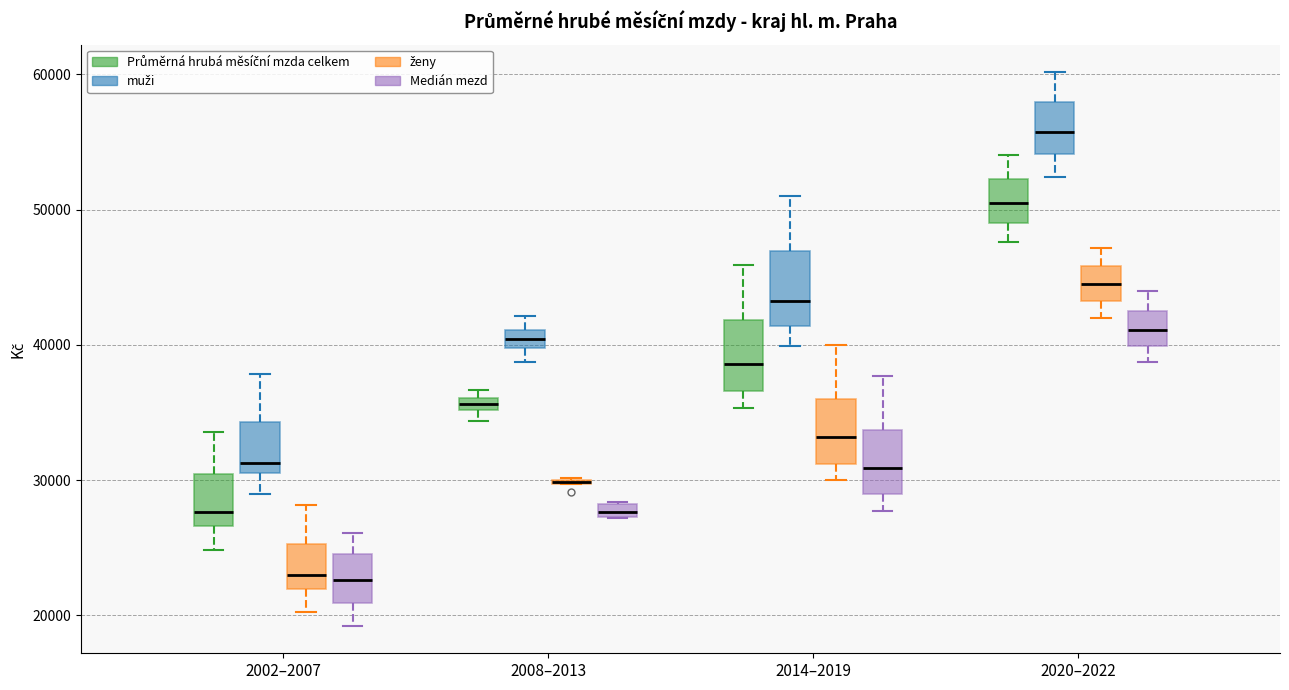

Where is the lower edge of the box for 2002–2007 (muži) on the y-axis? The values are not printed on the chart, so give them approximately, as read against the axis.

31000